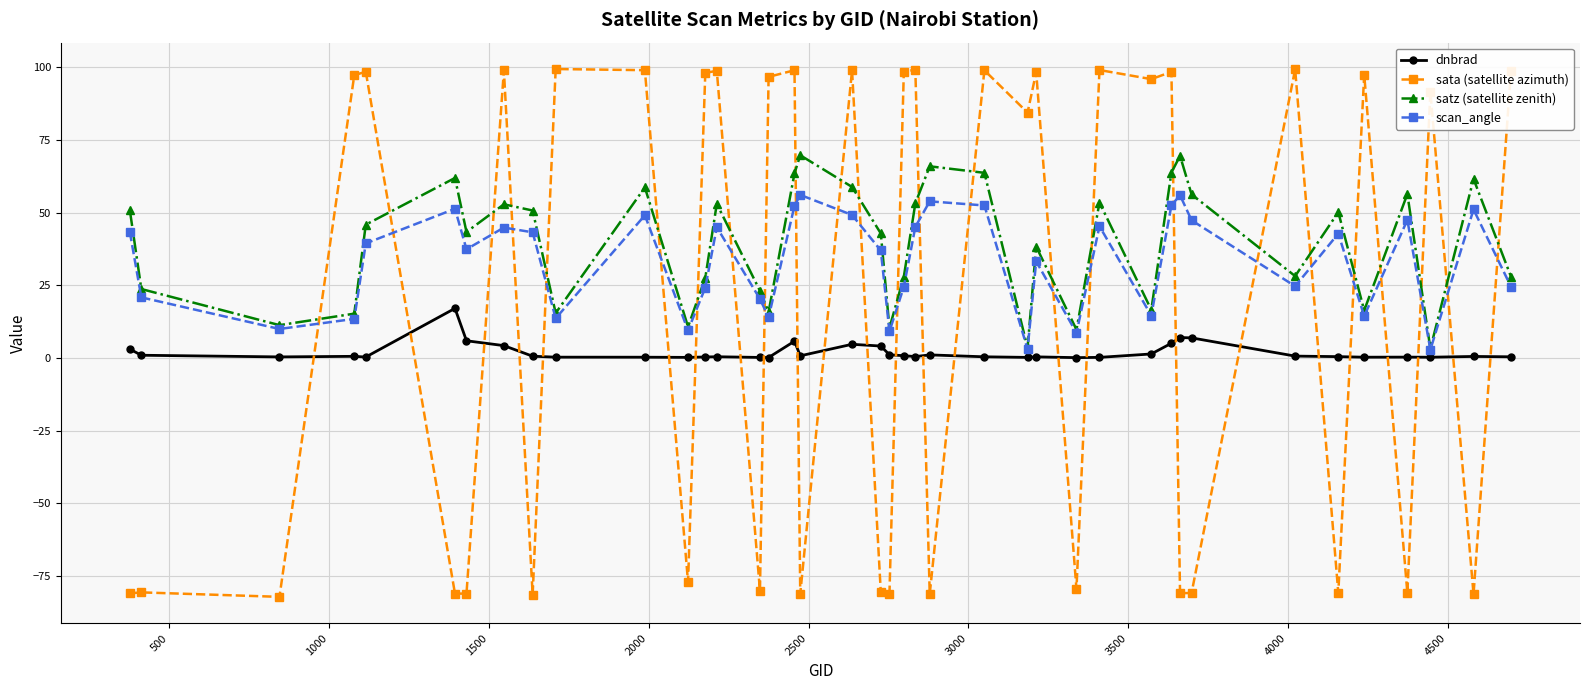

How many lines are shown in the chart?

4